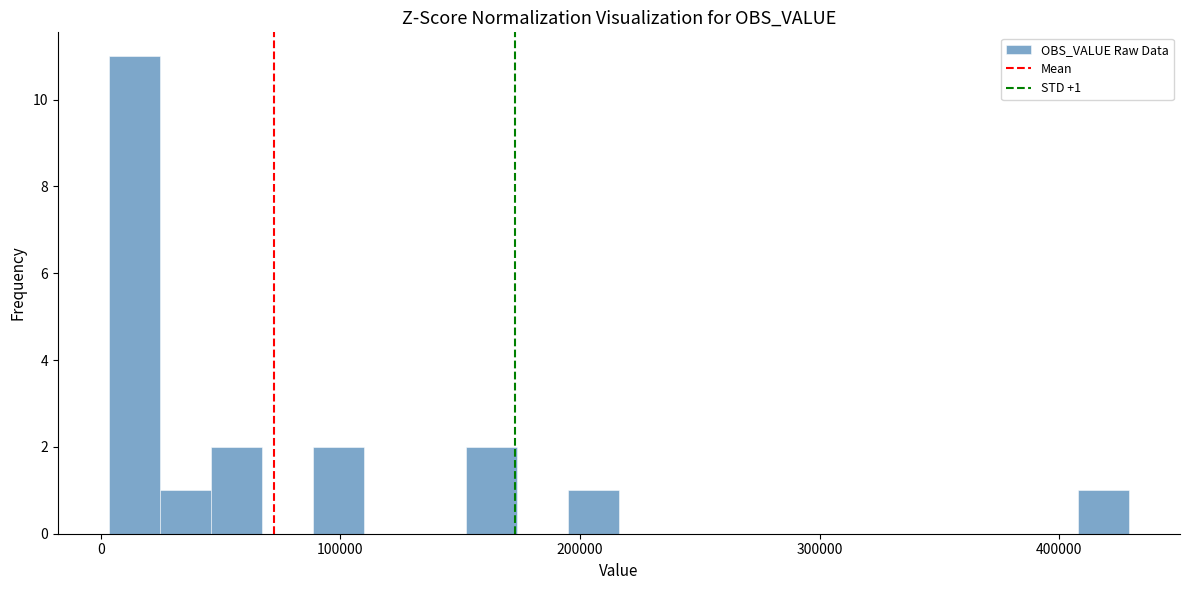

Read against the x-axis, roughly where is the centre of the tallest bar?

10000